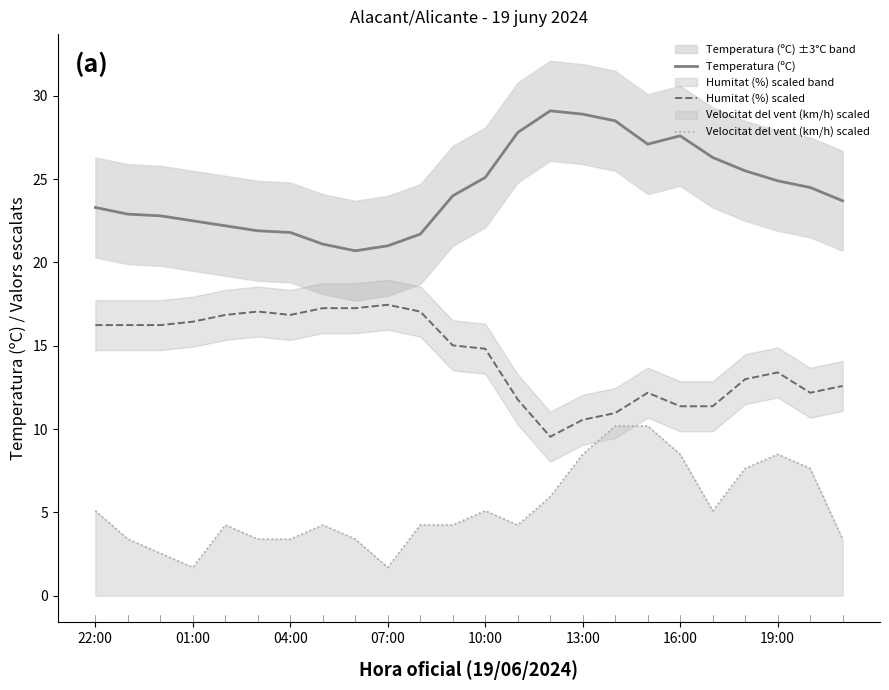

What is the minimum value for Temperatura (ºC)?

20.7